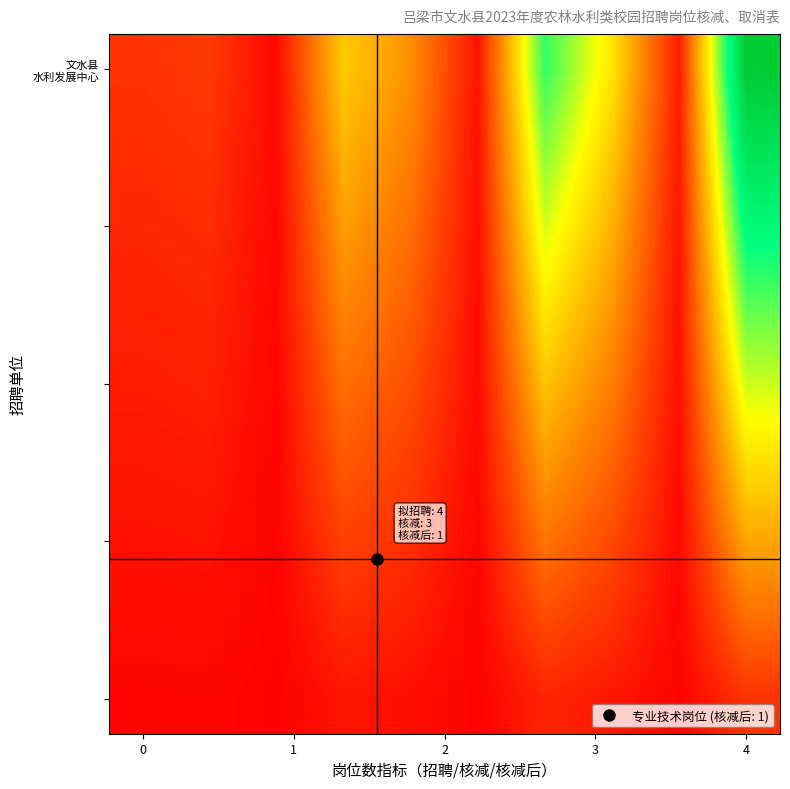

How many distinct data groups are displayed?

10